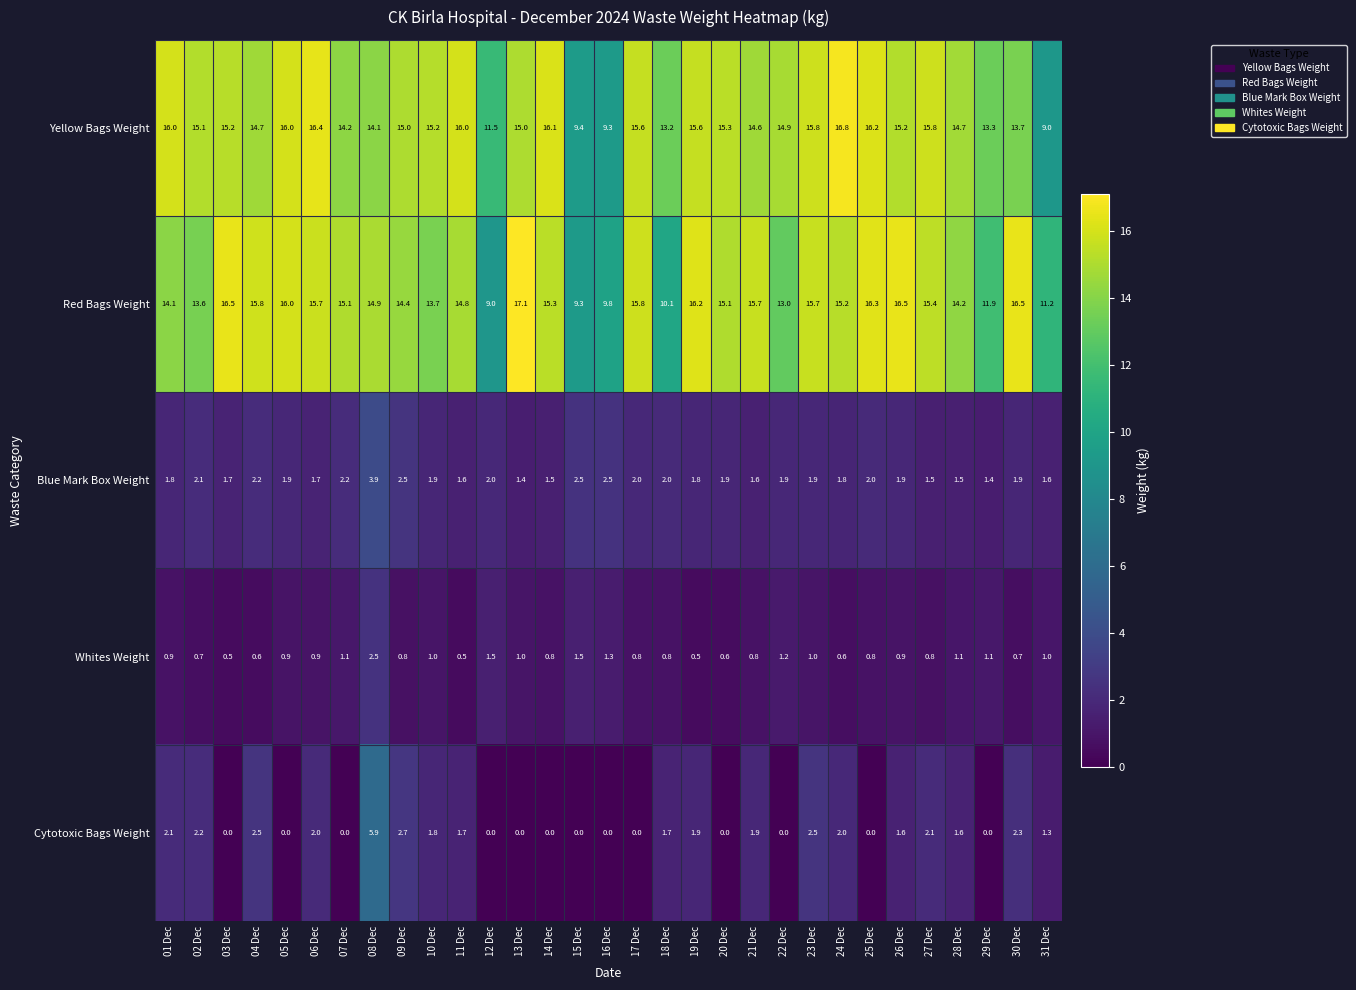

Rank the series by their maximum value, from lowest to highest.

Whites Weight, Blue Mark Box Weight, Cytotoxic Bags Weight, Yellow Bags Weight, Red Bags Weight